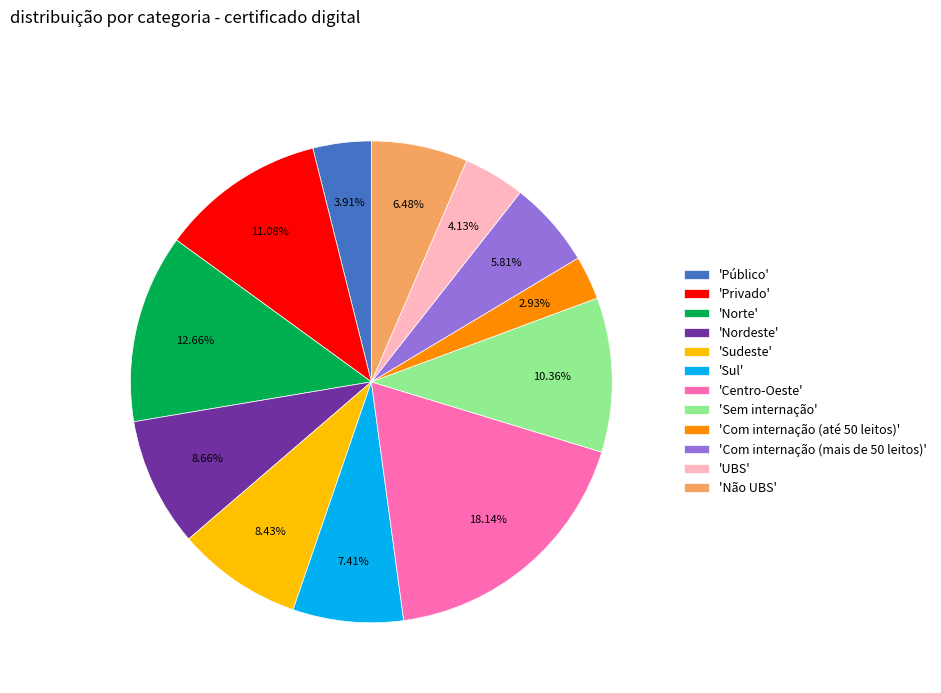

Count the number of slices in the pie.

12